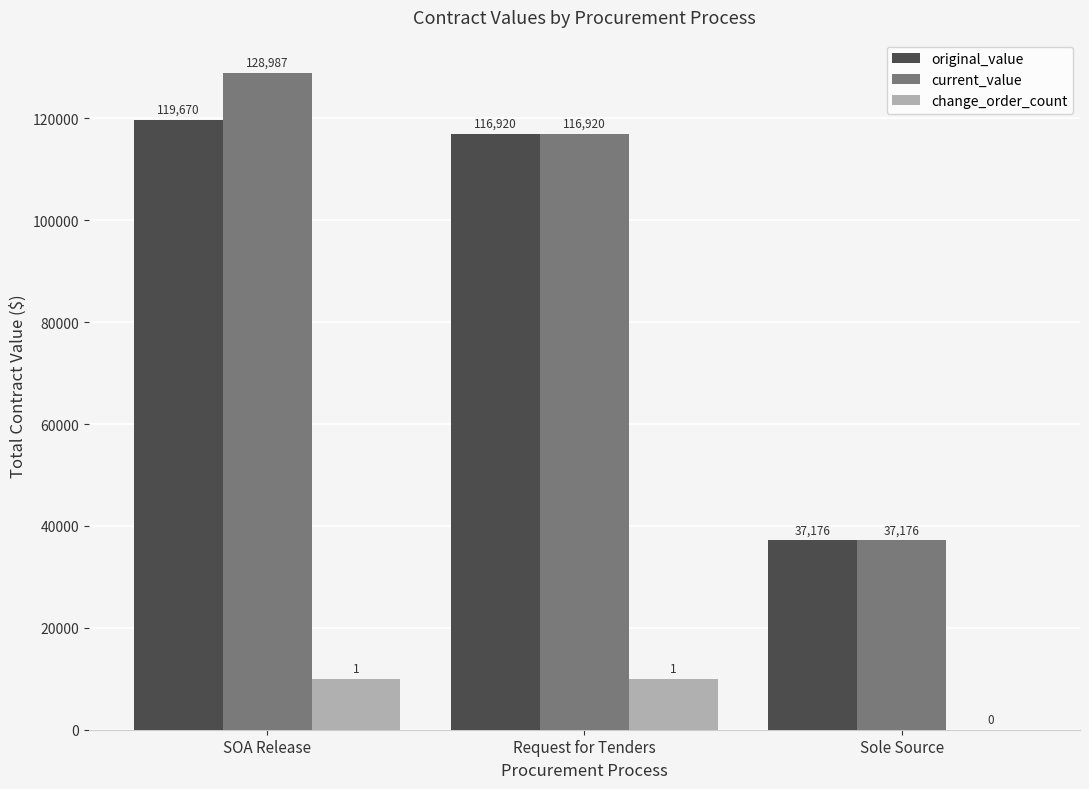

What is the maximum value for current_value?

128986.7